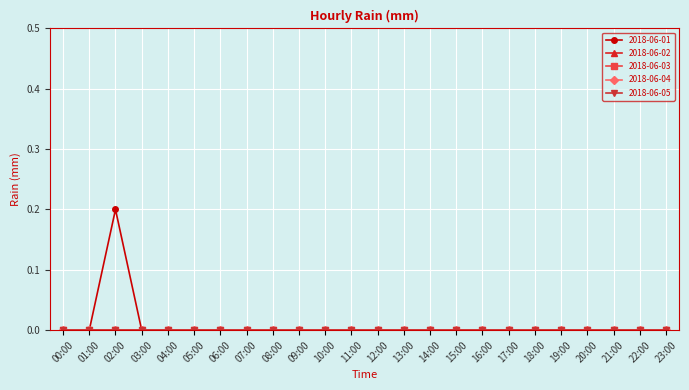

The value of 2018-06-01 at 21:00 is 0.0. True or false?

True